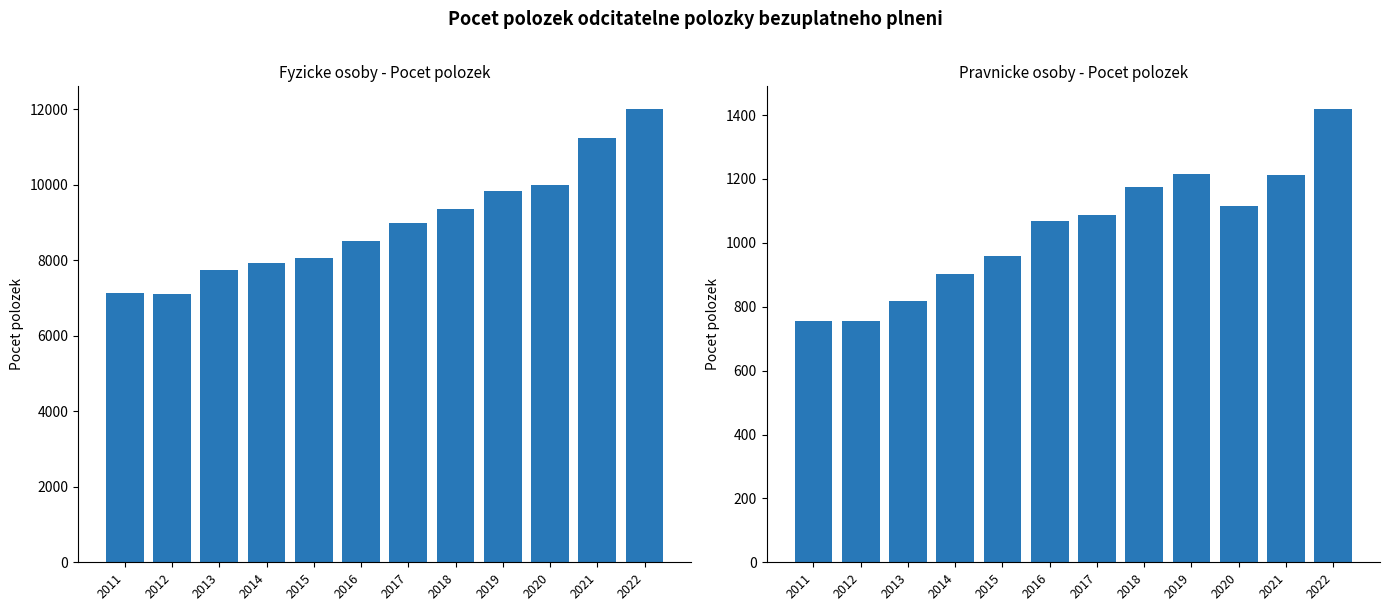

Which series has the largest total across all categories?

Fyzicke osoby - Pocet polozek